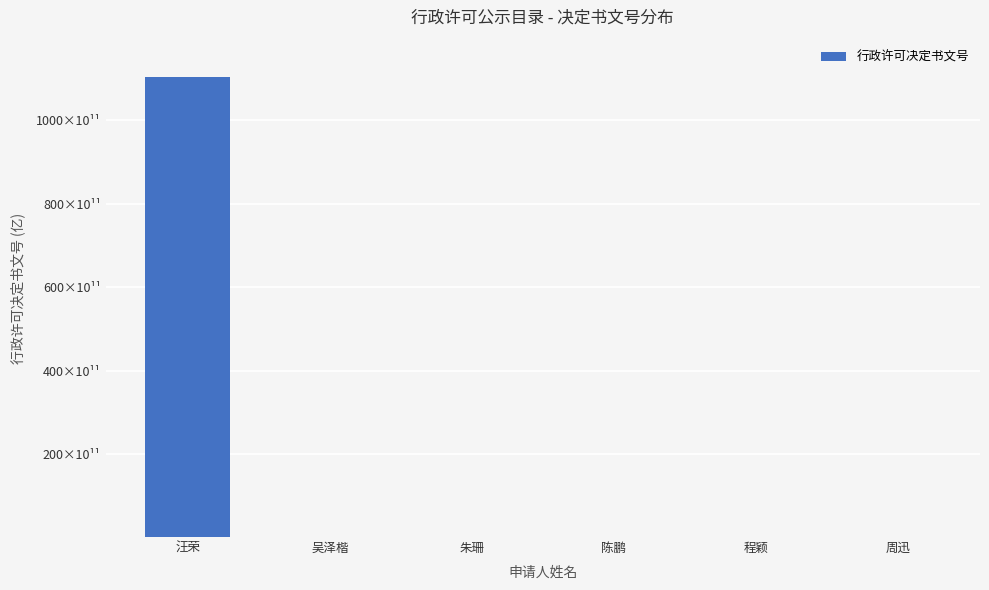

What is the sum of all values?

111431210036314